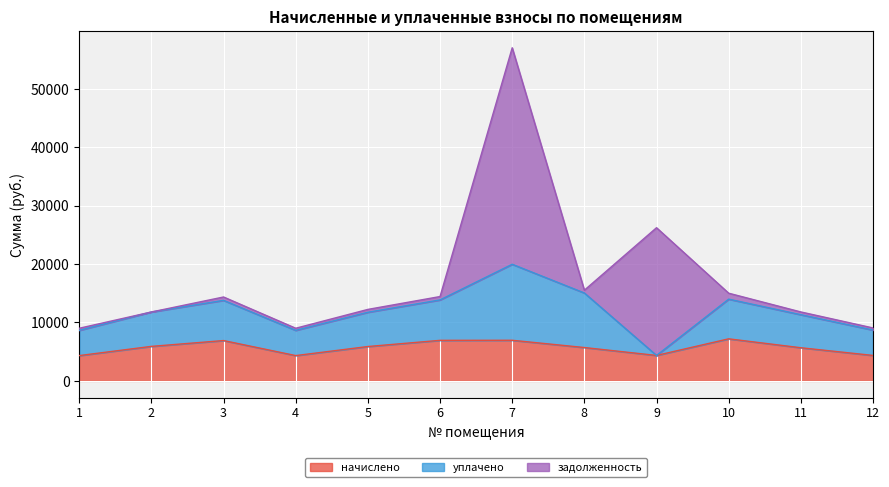

Reading left to right, extract all data points from this chart.

начислено: 4333.8	5909.8	6907.1	4333.8	5885.2	6943.9	6956.3	5712.7	4358.4	7202.5	5675.9	4358.4
уплачено: 4320.1	5891.0	6885.2	4320.1	5866.5	6921.9	13015.6	9340.3	0.0	6795.8	5657.9	4344.6
задолженность: 361.1	0.0	575.6	361.1	490.4	578.7	37072.7	476.1	21871.6	1018.1	473.0	363.2